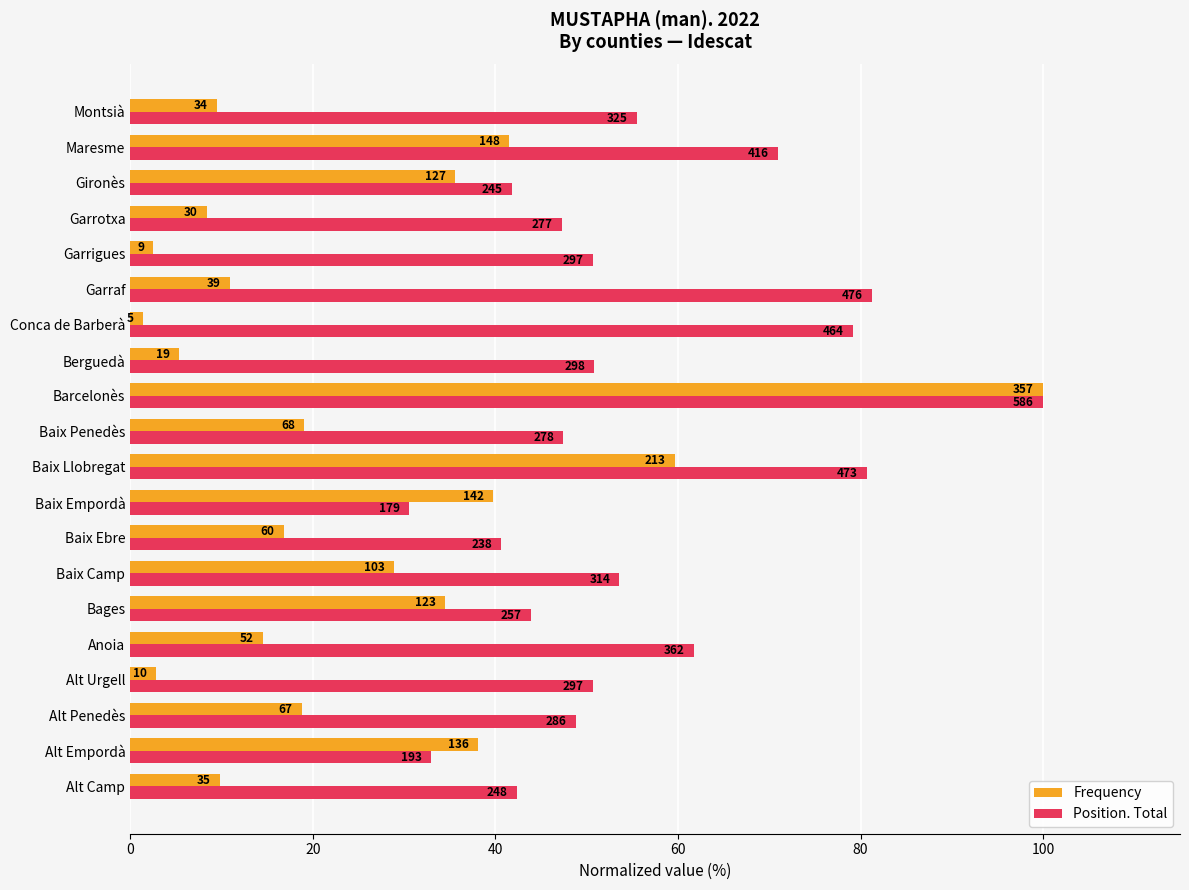

What is the difference between the maximum and minimum values in the Frequency series?

98.6